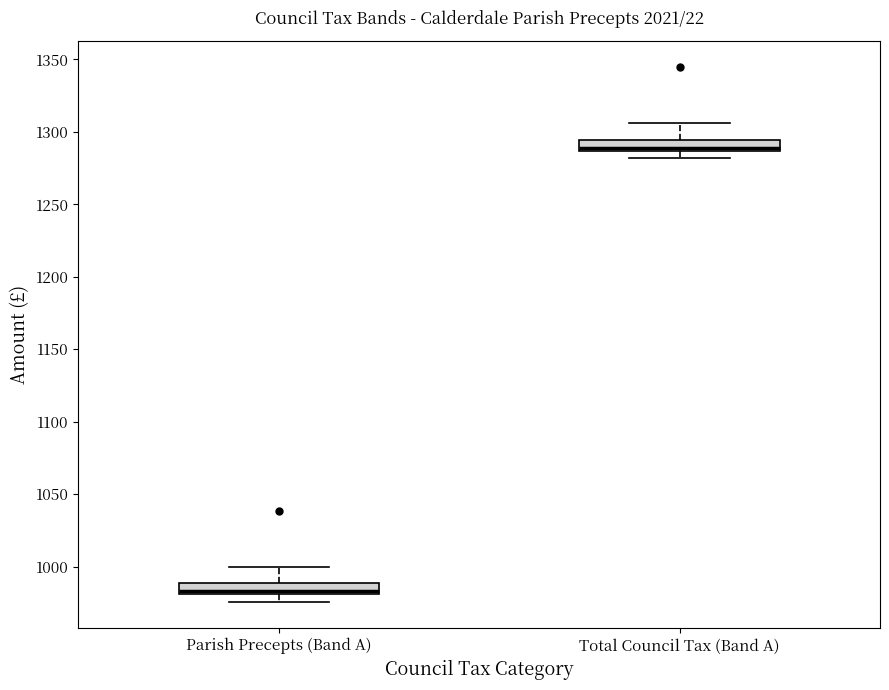

Which box's median line is the highest?

Total Council Tax (Band A)